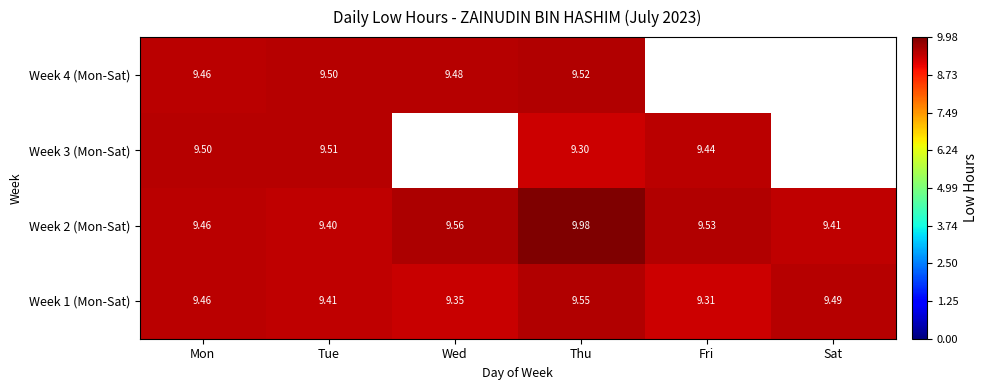

At how many categories does at least one series exceed 8?

6